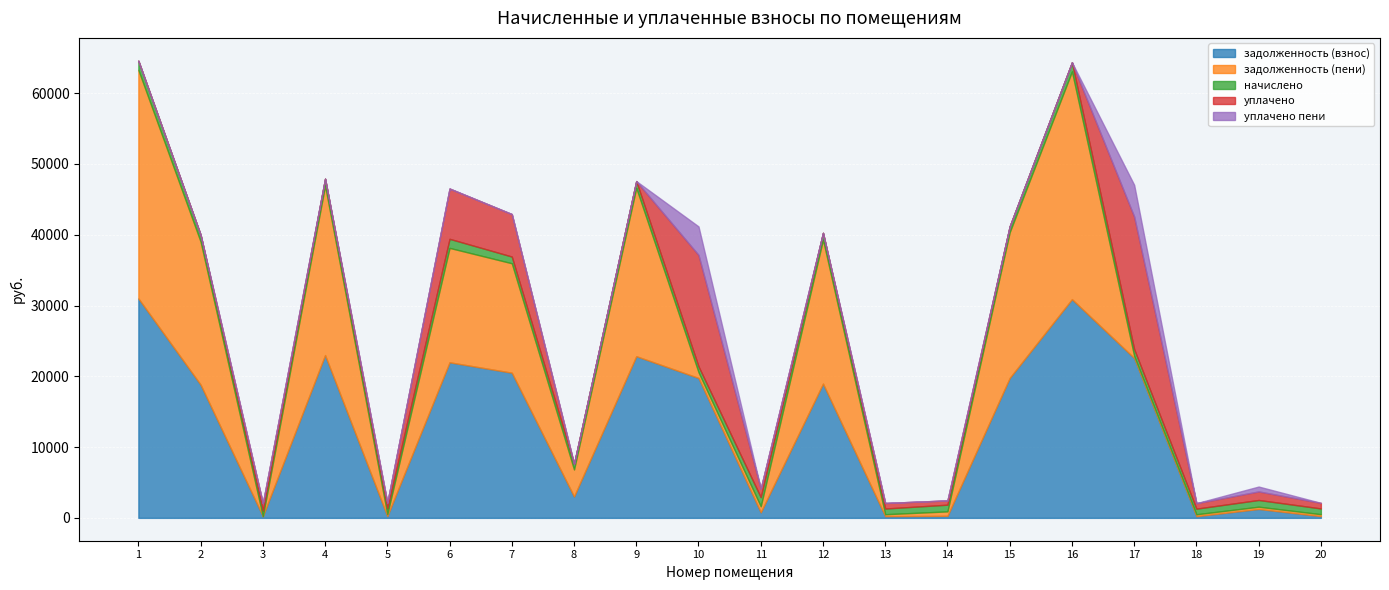

What is the sum of all задолженность (пени) values?

212840.8